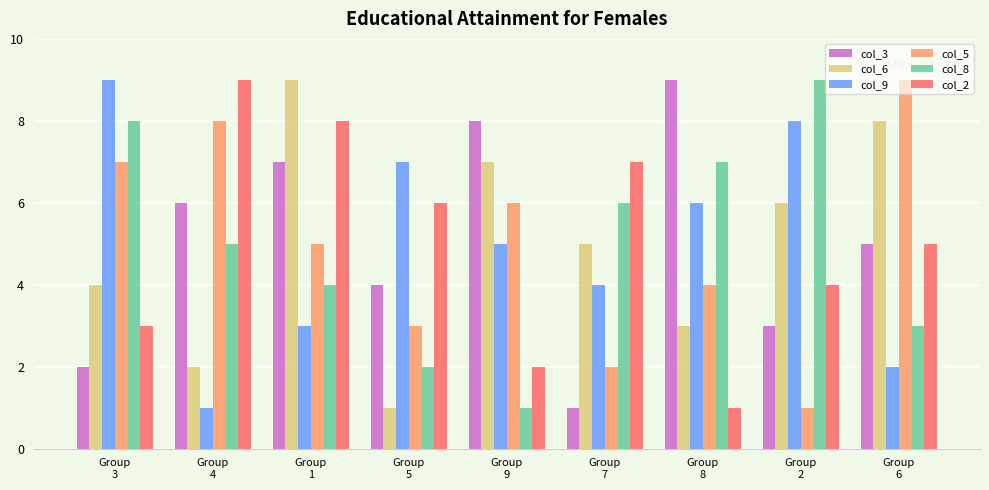

Rank the series at Group
3 from highest to lowest value.

col_9, col_8, col_5, col_6, col_2, col_3